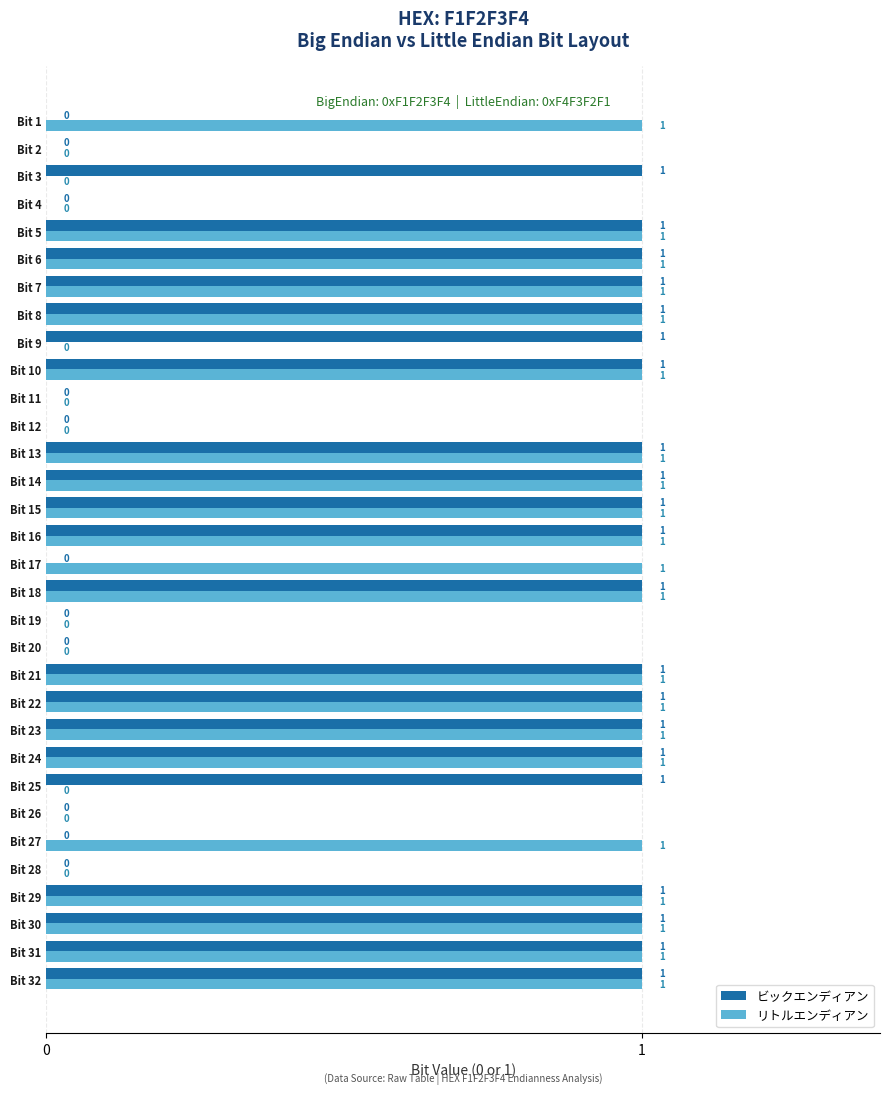

Is it true that リトルエンディアン equals 0 at Bit 14?

False